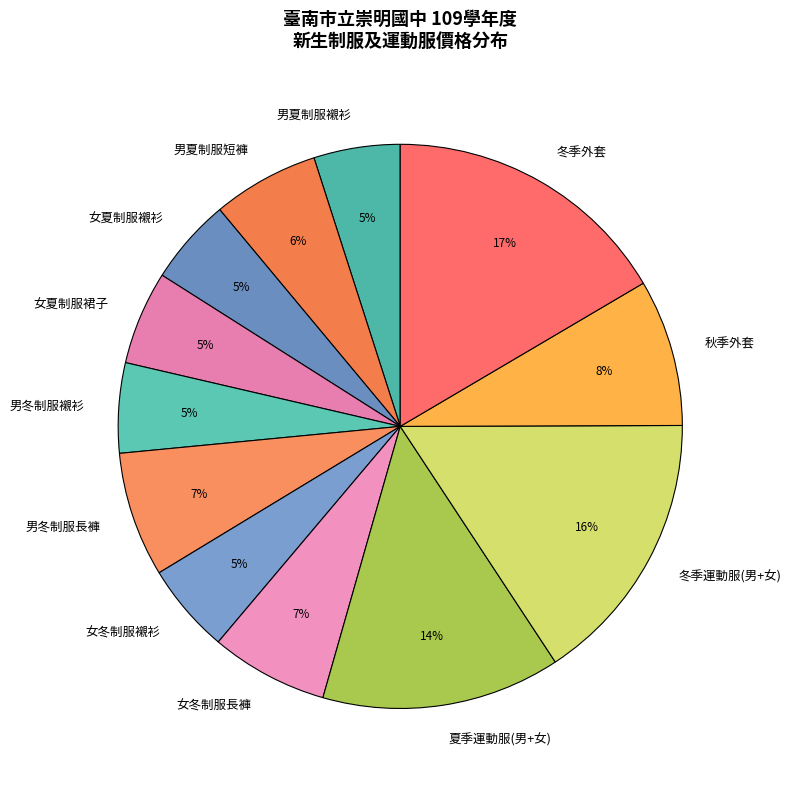

Between 男夏制服短褲 and 夏季運動服(男+女), which is larger?

夏季運動服(男+女)